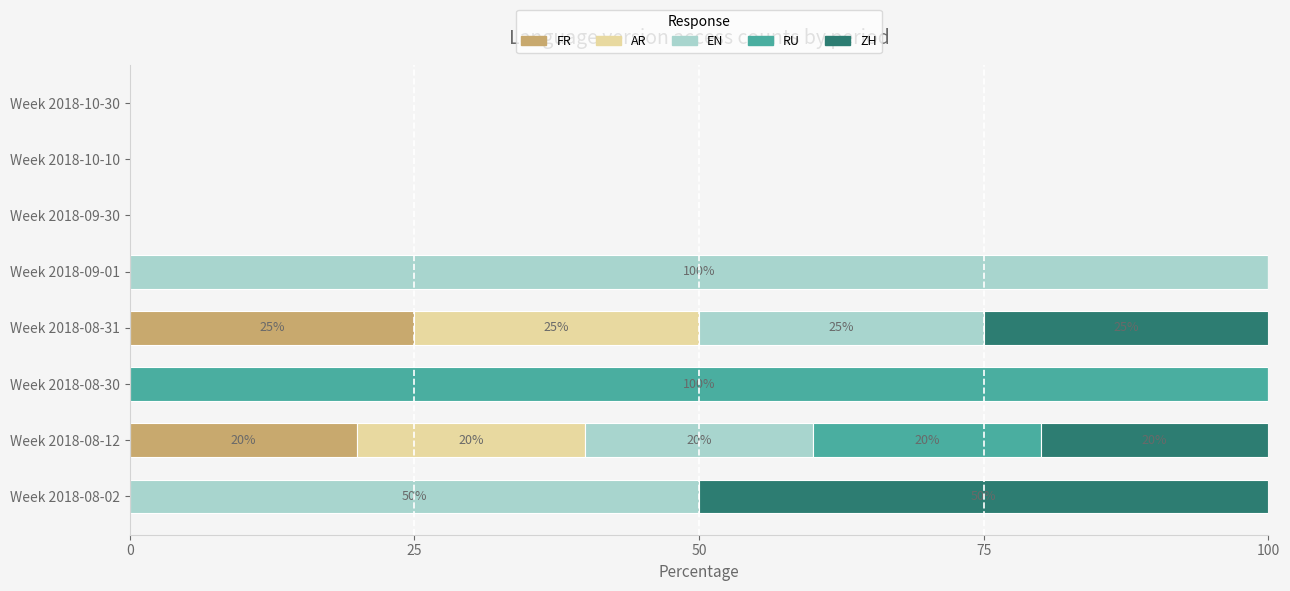

What is the total value across all series at Week 2018-08-02?

100